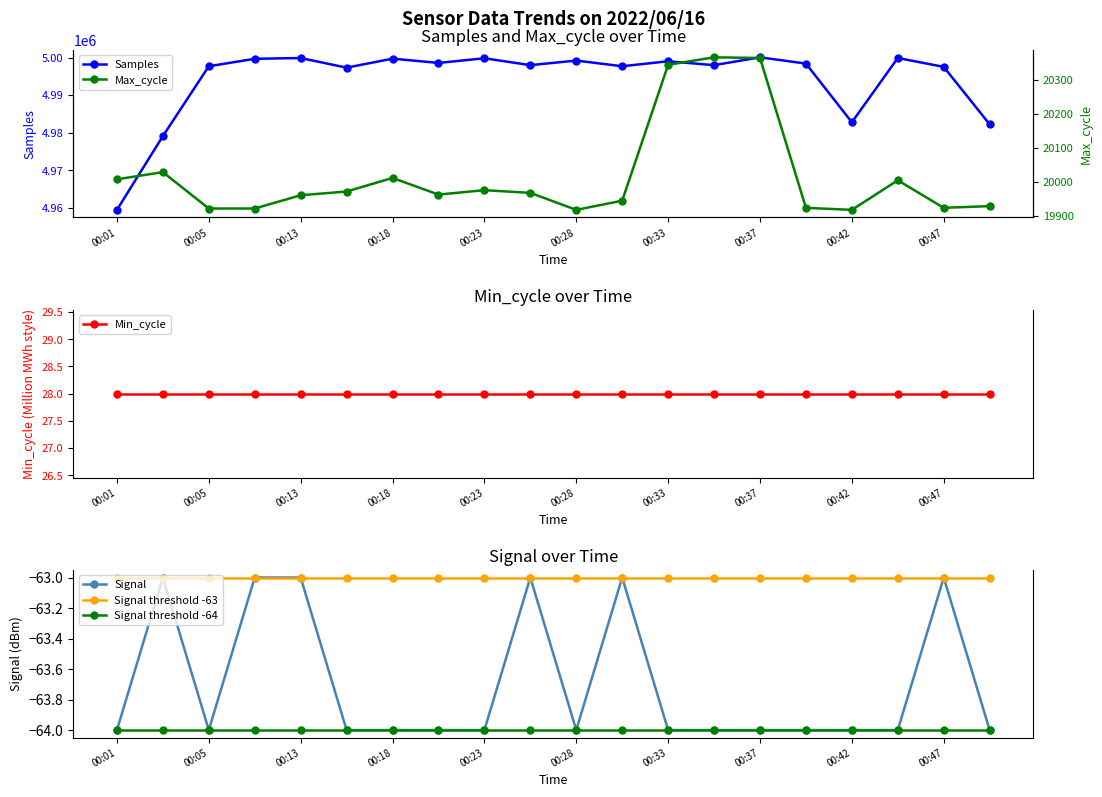

What is the minimum value for Signal?

-64